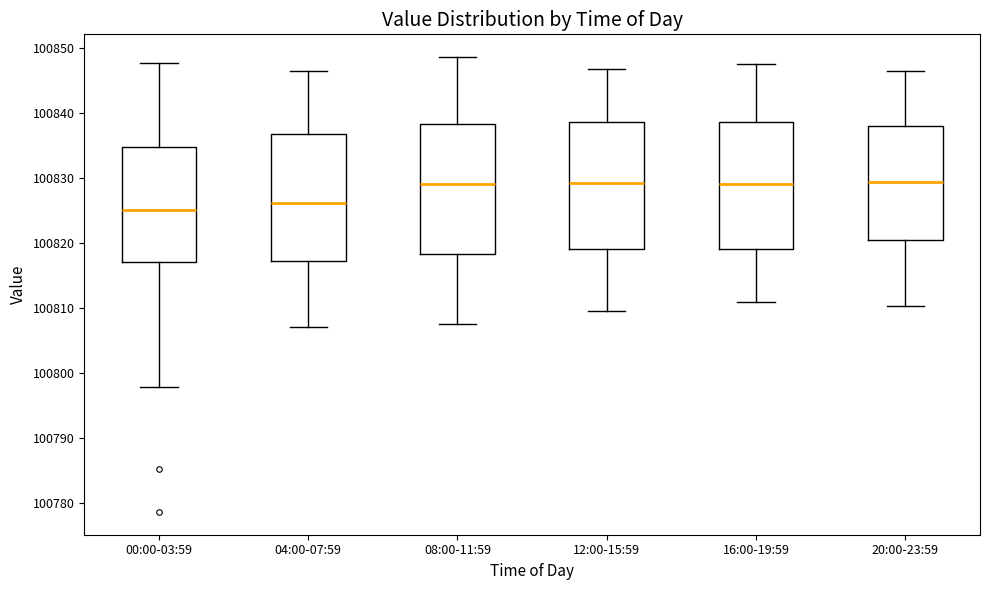

Reading left to right, transcribe this box plot: for each box, give where its median line is, the range the box spans, and where its two whiskers end, as read against the y-axis. The values are not printed on the chart, so give them approximately, as read against the axis.

00:00-03:59: median 100825, box 100817 to 100835, whiskers 100798 to 100848
04:00-07:59: median 100826, box 100817 to 100837, whiskers 100807 to 100846
08:00-11:59: median 100829, box 100818 to 100838, whiskers 100808 to 100849
12:00-15:59: median 100829, box 100819 to 100839, whiskers 100810 to 100847
16:00-19:59: median 100829, box 100819 to 100839, whiskers 100811 to 100848
20:00-23:59: median 100829, box 100820 to 100838, whiskers 100810 to 100847